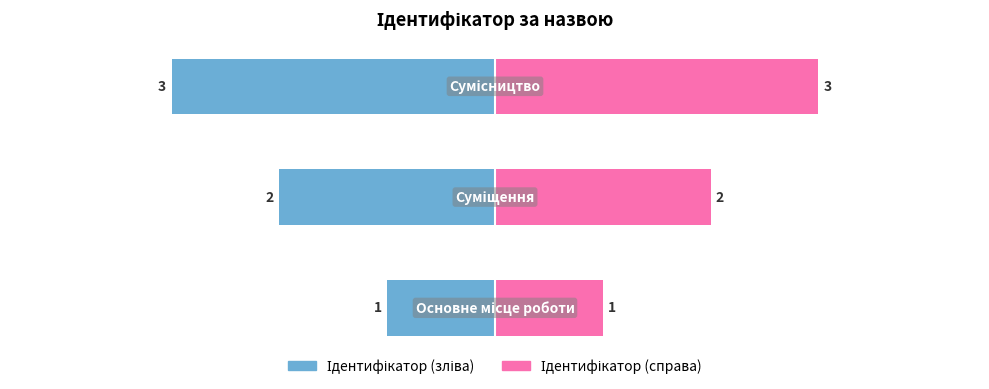

What is the maximum value shown in the chart?

3